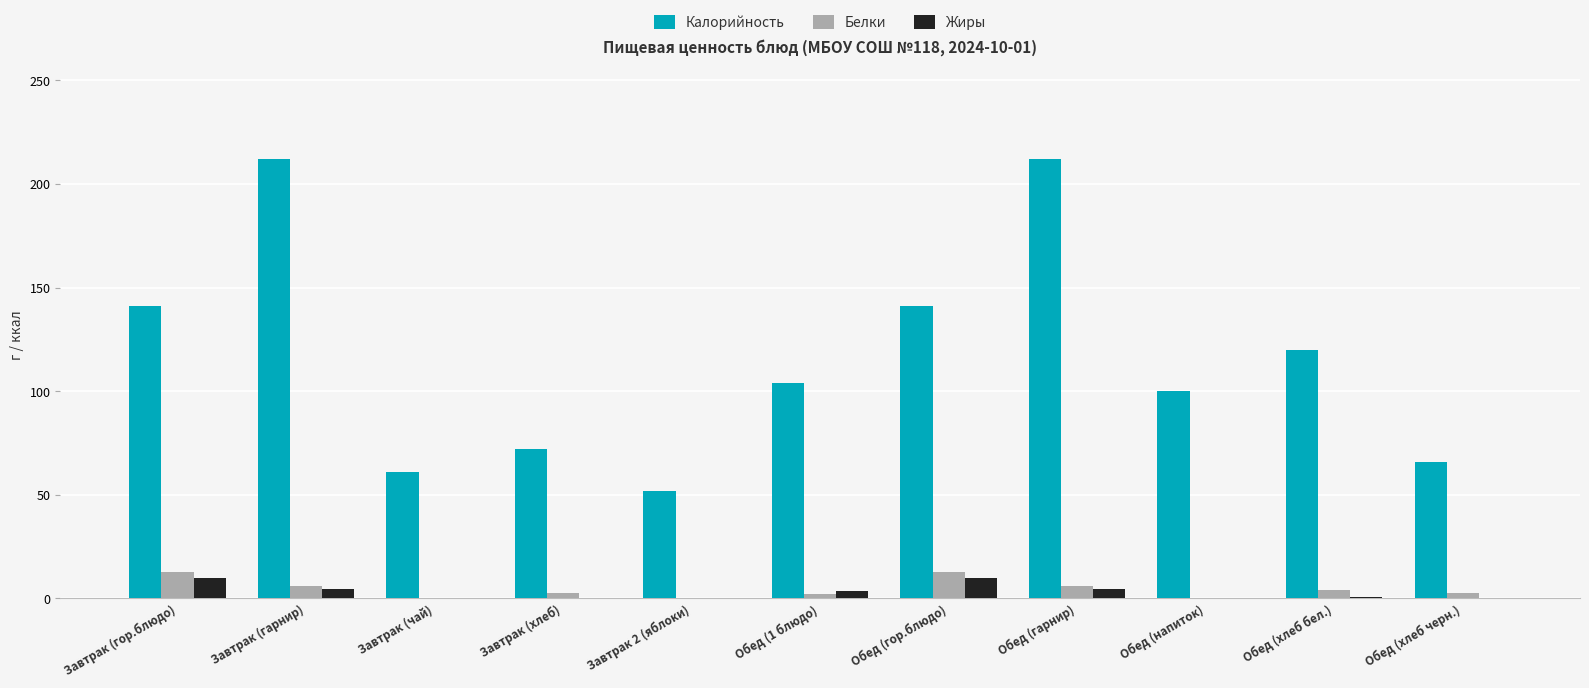

What is the sum of all Калорийность values?

1281.0